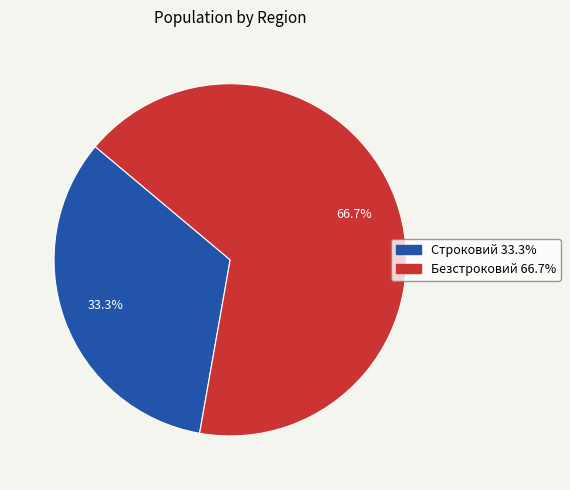

How many segments does this pie chart have?

2